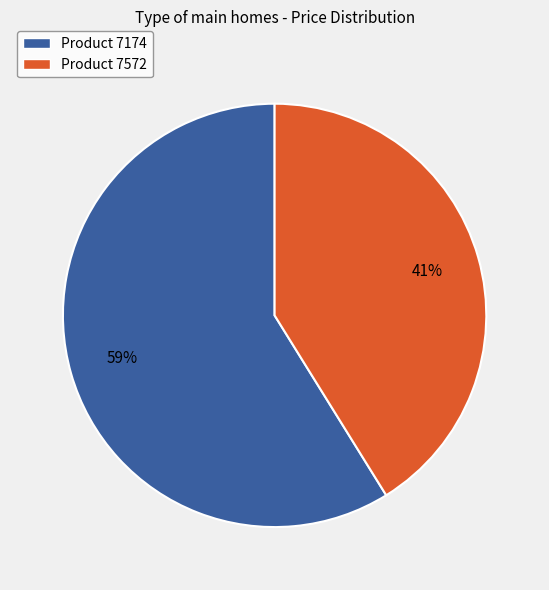

To the nearest percent, what is the average slice percentage?

50%